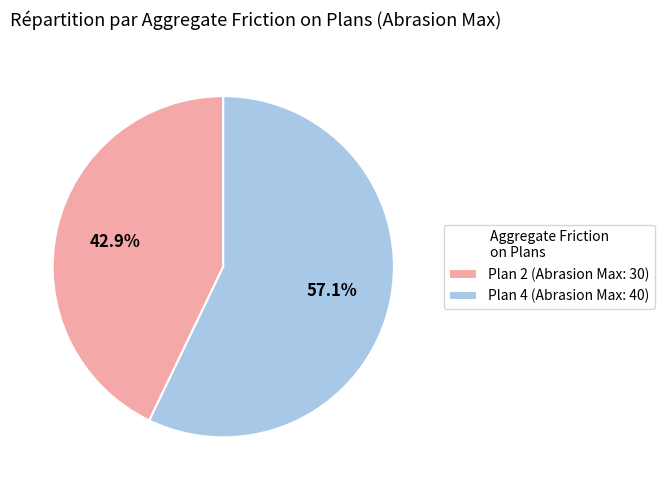

To the nearest percent, what is the average slice percentage?

50%